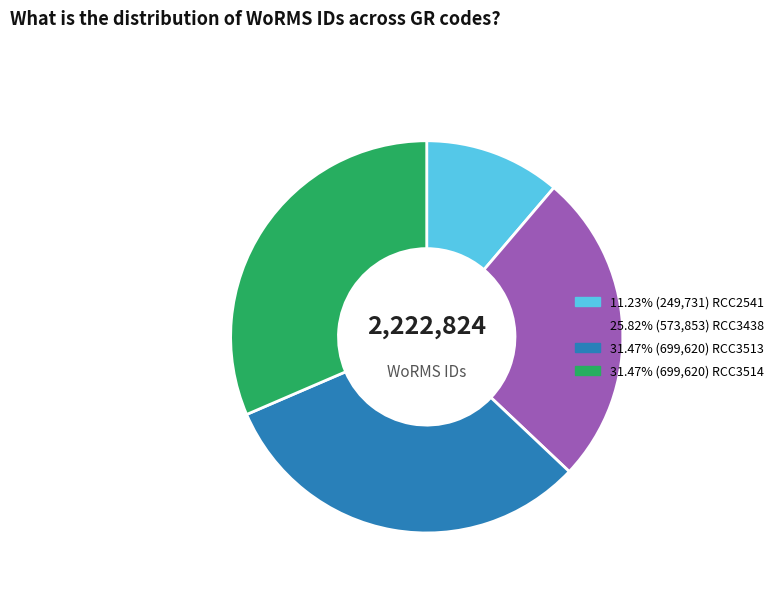

Is there a majority slice in this chart?

No